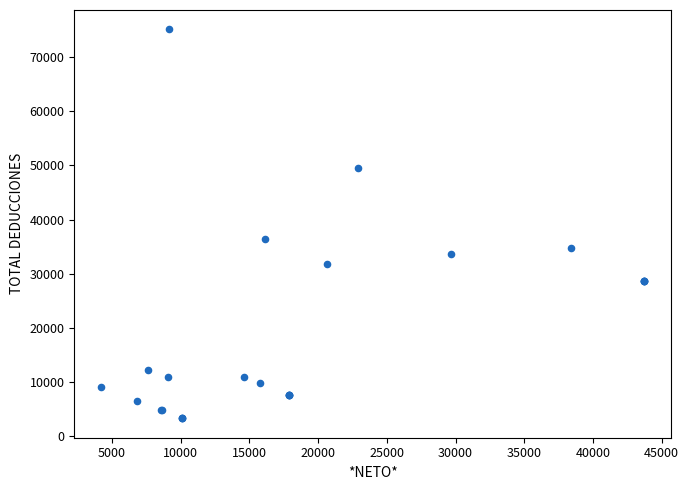

What Y value in the scatter plot is closest to 39206?

36341.1